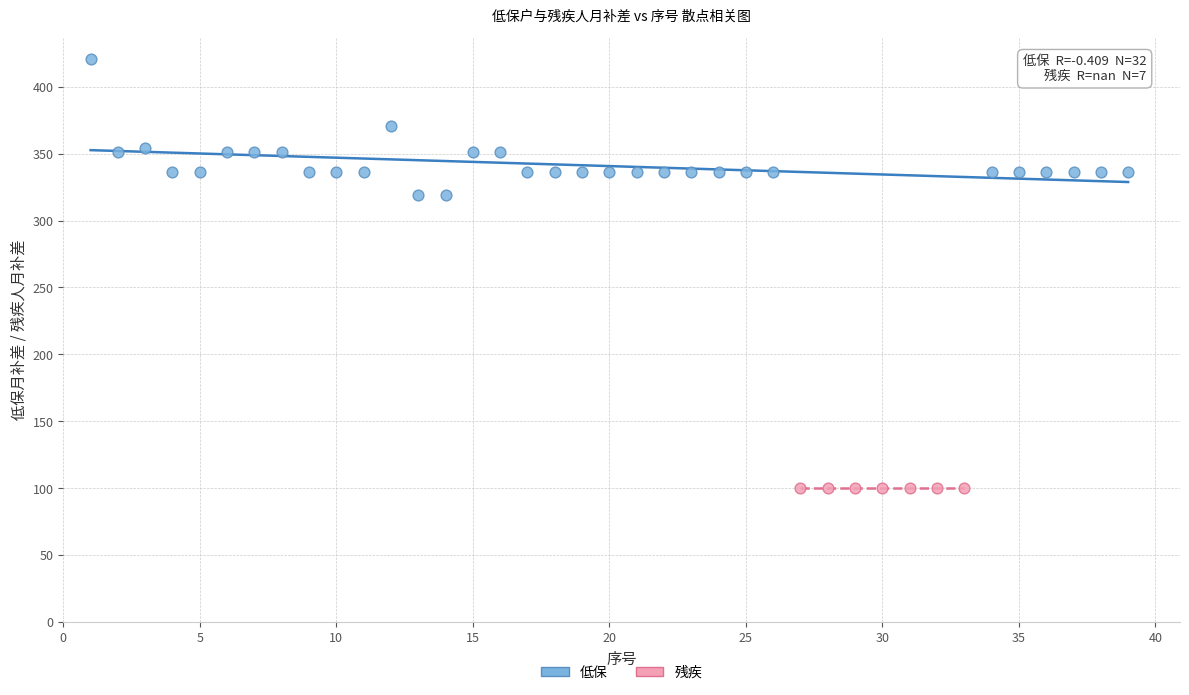

Which series contains the highest Y value?

低保